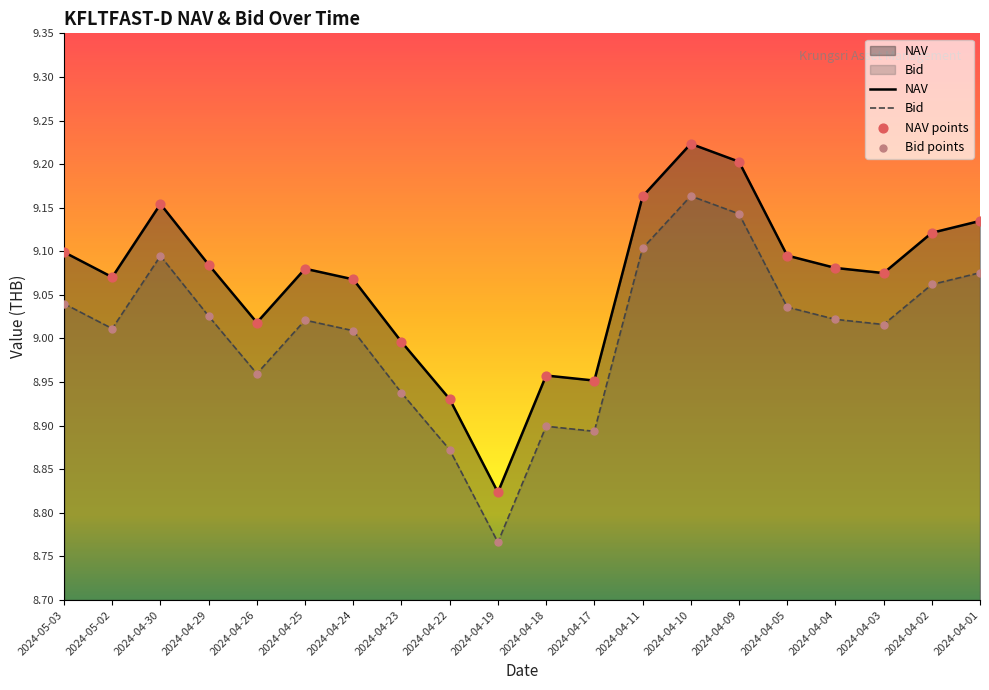

What are all the series names shown in the legend?

NAV, Bid